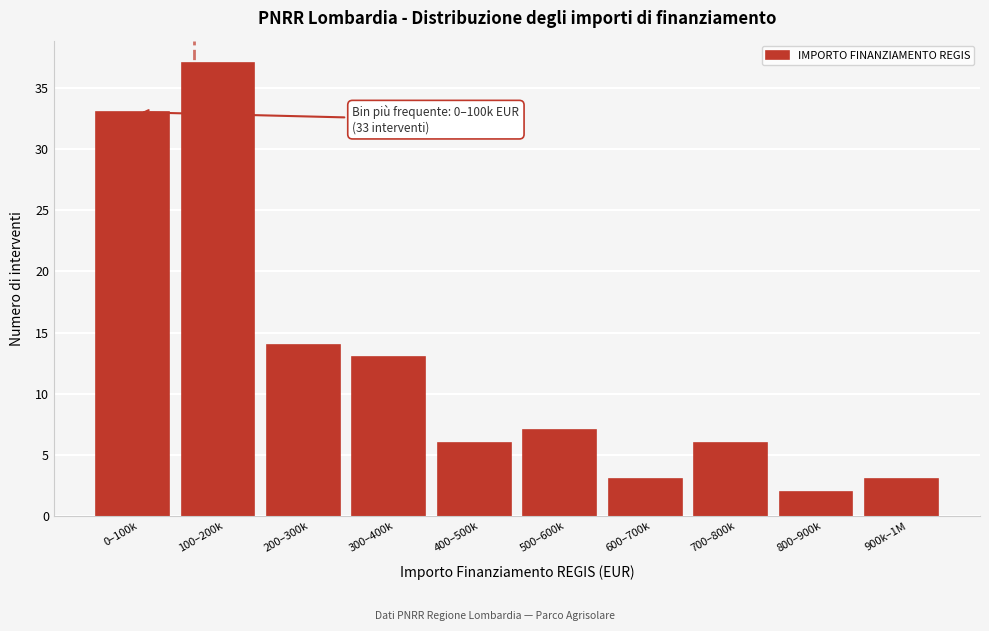

Reading right to left, transcribe all the data shown in this chart.

900k–1M=3	800–900k=2	700–800k=6	600–700k=3	500–600k=7	400–500k=6	300–400k=13	200–300k=14	100–200k=37	0–100k=33